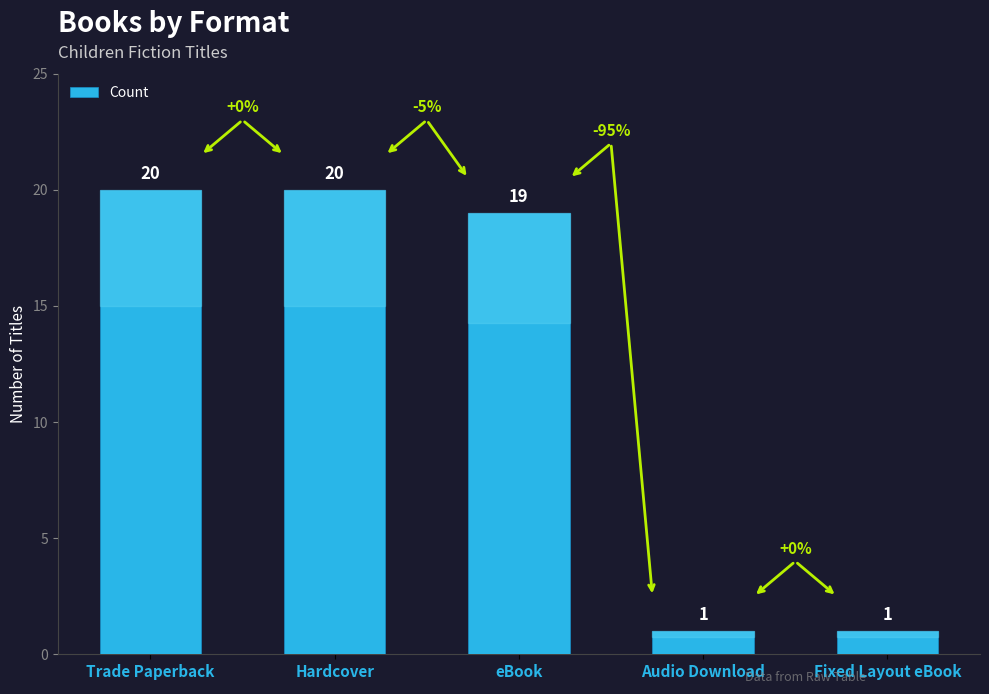

What position from the right is Hardcover?

4